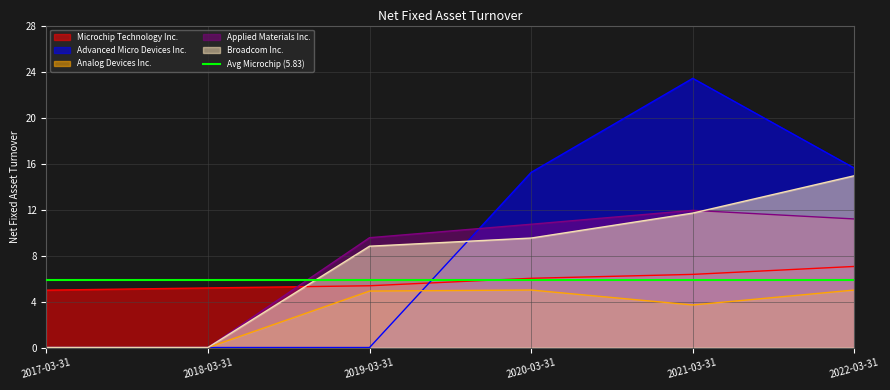

Reading right to left, transcribe all the data shown in this chart.

Microchip Technology Inc.: 2022-03-31=7.0	2021-03-31=6.4	2020-03-31=6.0	2019-03-31=5.4	2018-03-31=5.2	2017-03-31=5.0
Advanced Micro Devices Inc.: 2022-03-31=15.6	2021-03-31=23.4	2020-03-31=15.2	2019-03-31=0.0	2018-03-31=0.0	2017-03-31=0.0
Analog Devices Inc.: 2022-03-31=5.0	2021-03-31=3.7	2020-03-31=5.0	2019-03-31=4.9	2018-03-31=0.0	2017-03-31=0.0
Applied Materials Inc.: 2022-03-31=11.2	2021-03-31=11.9	2020-03-31=10.7	2019-03-31=9.6	2018-03-31=0.0	2017-03-31=0.0
Broadcom Inc.: 2022-03-31=14.9	2021-03-31=11.7	2020-03-31=9.5	2019-03-31=8.8	2018-03-31=0.0	2017-03-31=0.0